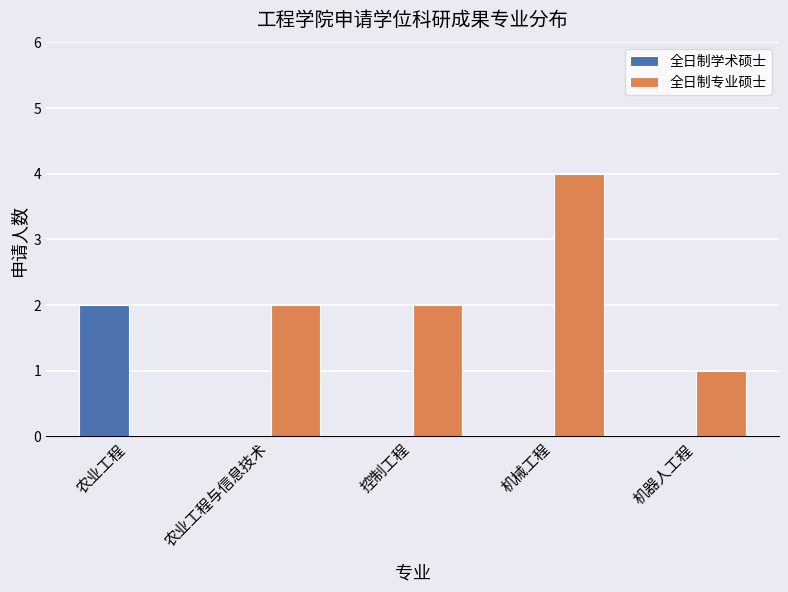

The 全日制学术硕士 series shows 2 at 农业工程. True or false?

True